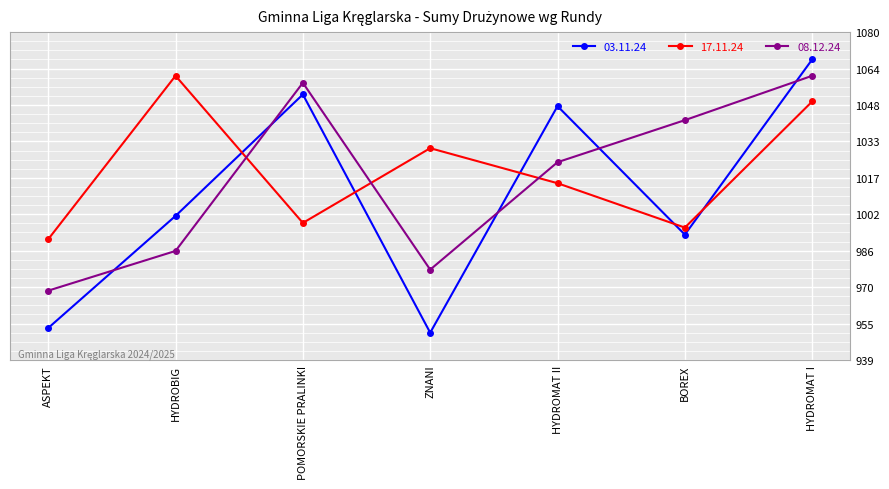

At how many categories does at least one series exceed 969?

7